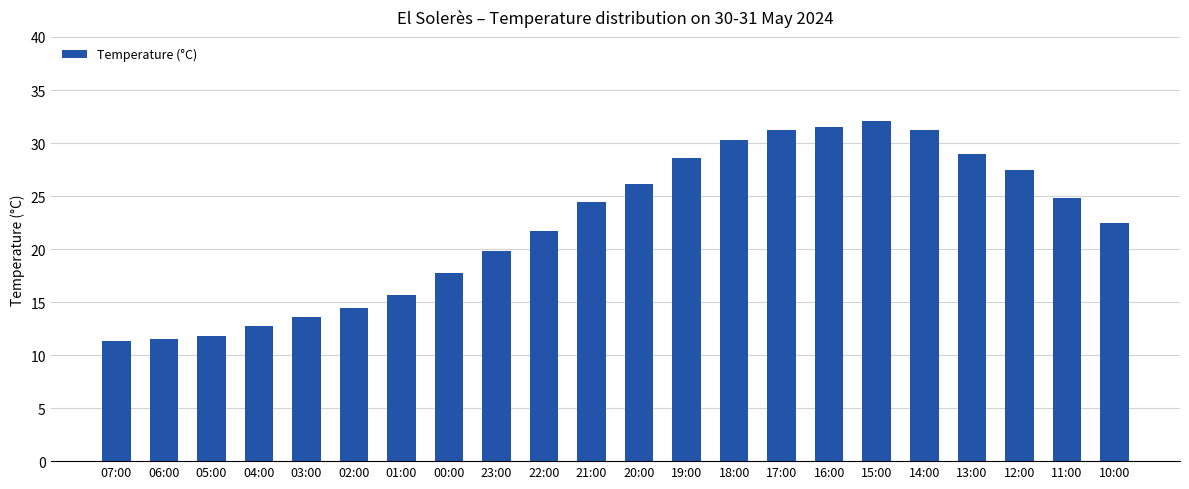

Reading left to right, list all the values displayed in this chart.

07:00=11.3	06:00=11.5	05:00=11.8	04:00=12.7	03:00=13.6	02:00=14.4	01:00=15.7	00:00=17.7	23:00=19.8	22:00=21.7	21:00=24.4	20:00=26.1	19:00=28.6	18:00=30.3	17:00=31.2	16:00=31.5	15:00=32.1	14:00=31.2	13:00=29.0	12:00=27.5	11:00=24.8	10:00=22.5